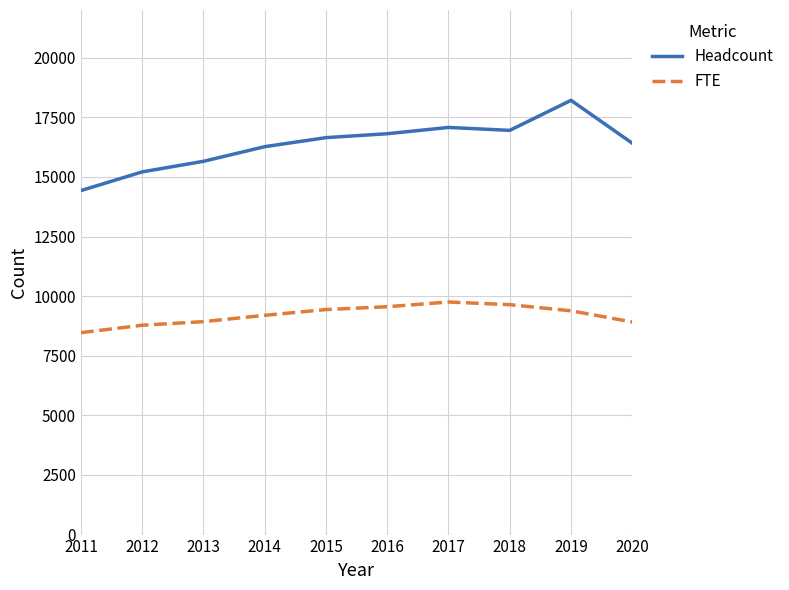

What is the maximum value shown in the chart?

18212.0